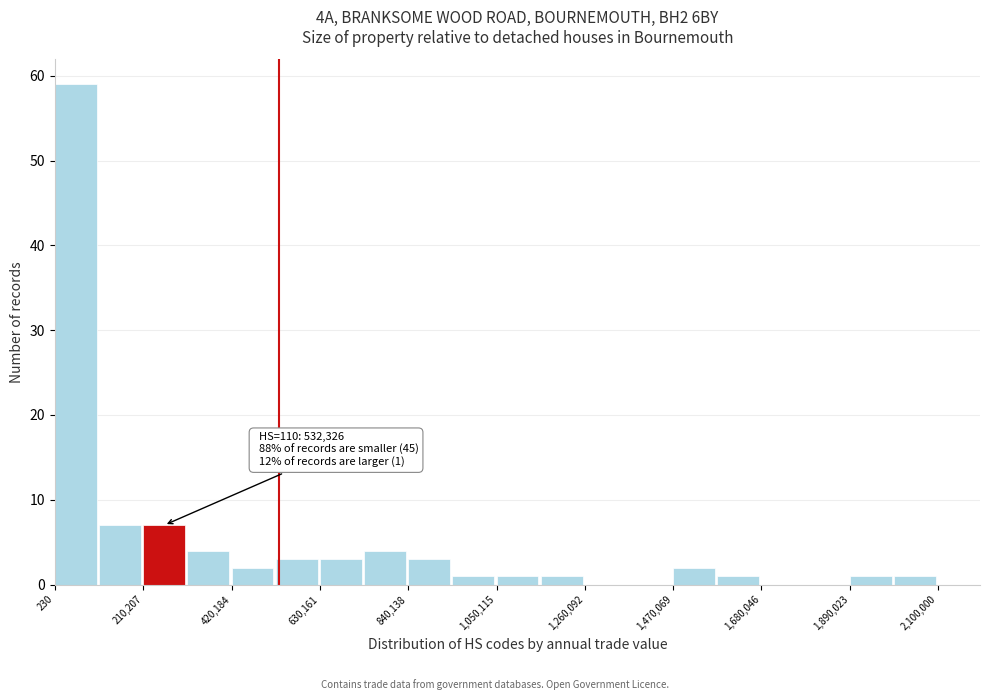

Read against the x-axis, roughly where is the centre of the tallest bar?

50000